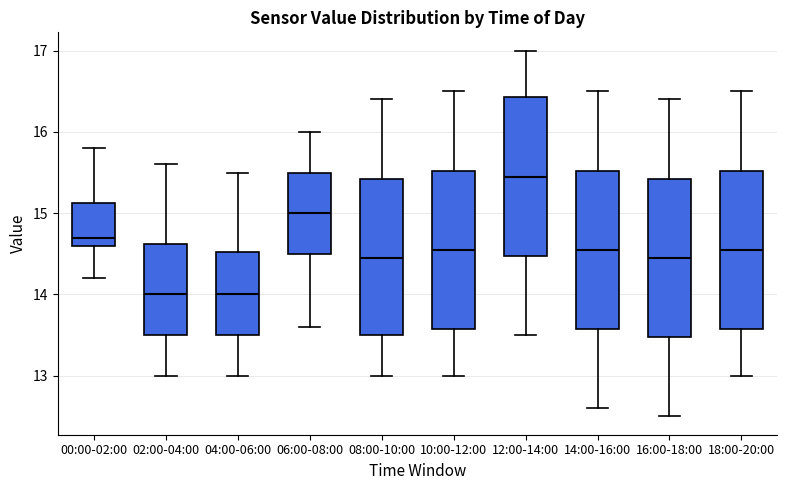

Where is the upper edge of the box for 04:00-06:00 on the y-axis? The values are not printed on the chart, so give them approximately, as read against the axis.

14.5